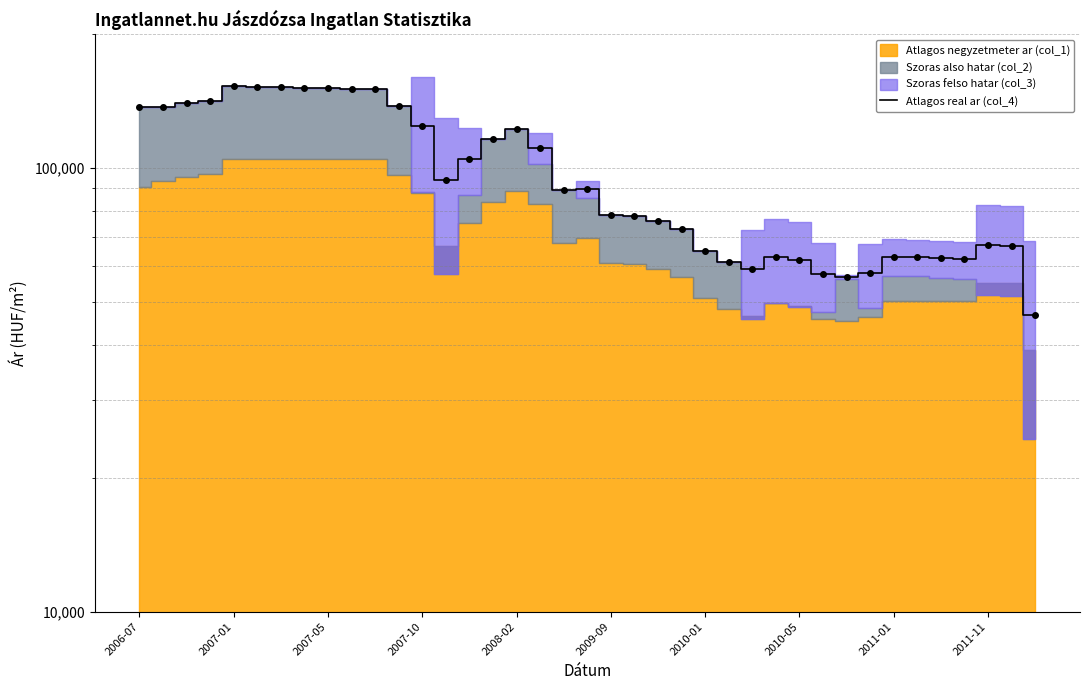

Count the number of values greater than 89139.

19